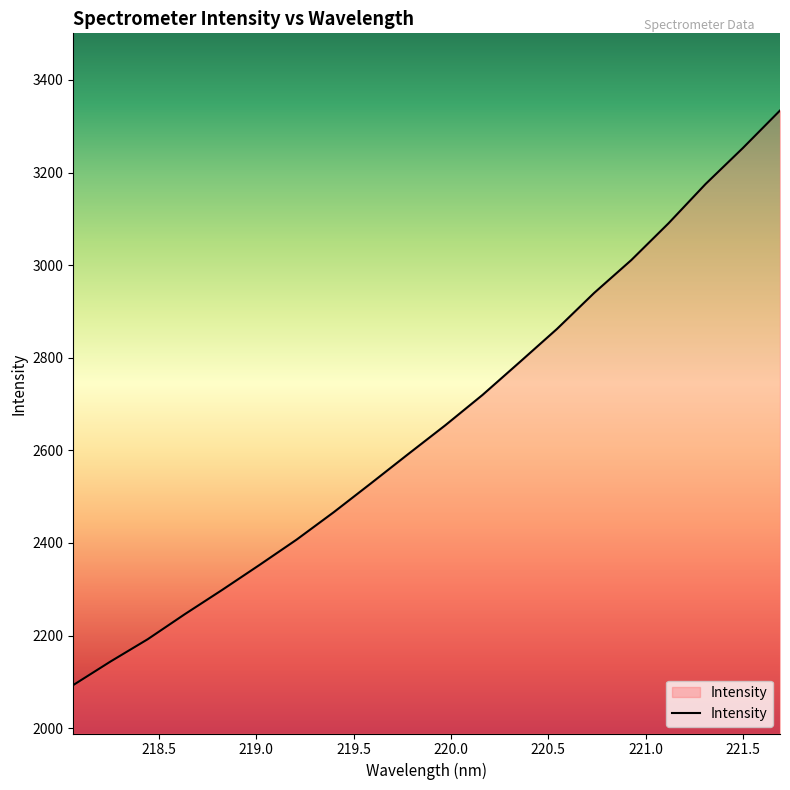

What is the minimum value shown in the chart?

2093.1